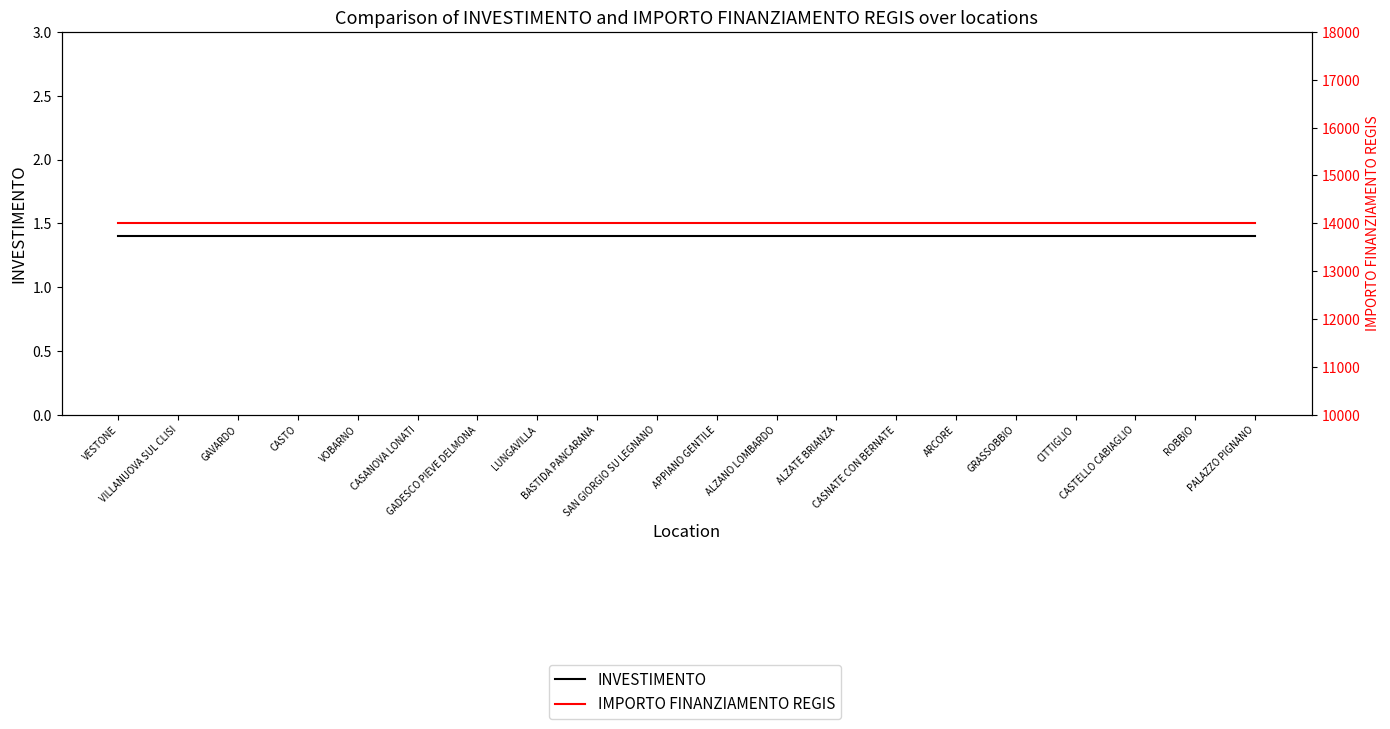

True or false: IMPORTO FINANZIAMENTO REGIS has a value of 20937.1 at GAVARDO.

False